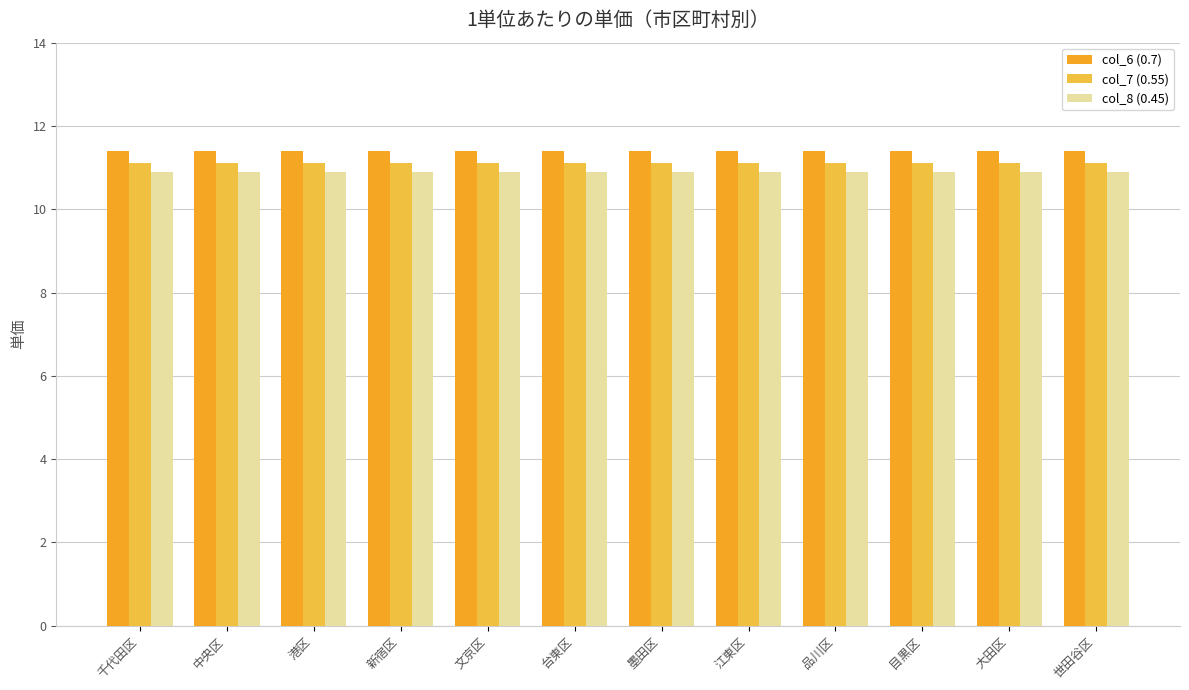

At 千代田区, list the series in order from largest to smallest.

col_6 (0.7), col_7 (0.55), col_8 (0.45)